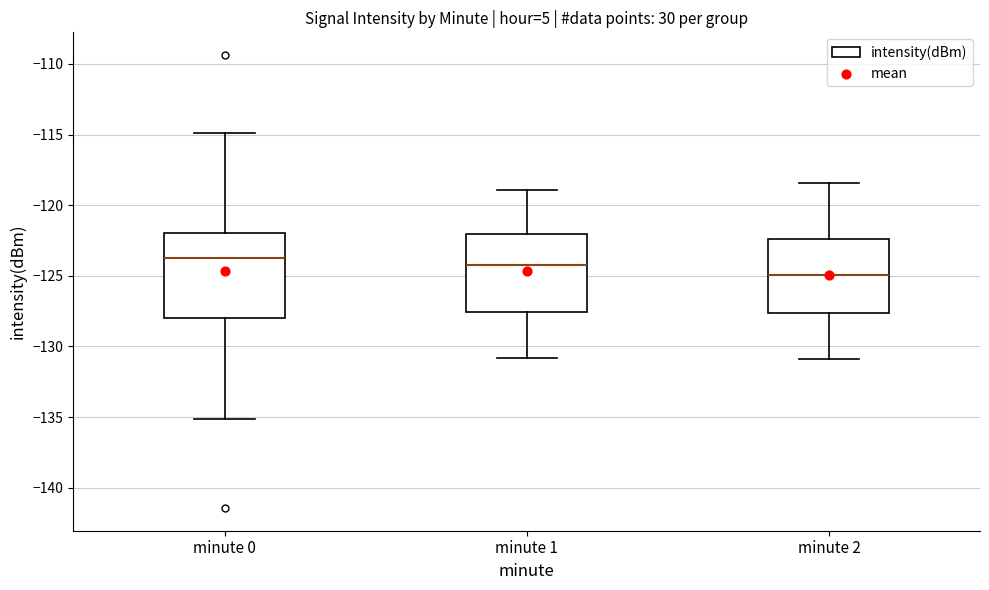

Comparing the boxes themselves (not the whiskers), which one is the tallest?

minute 0